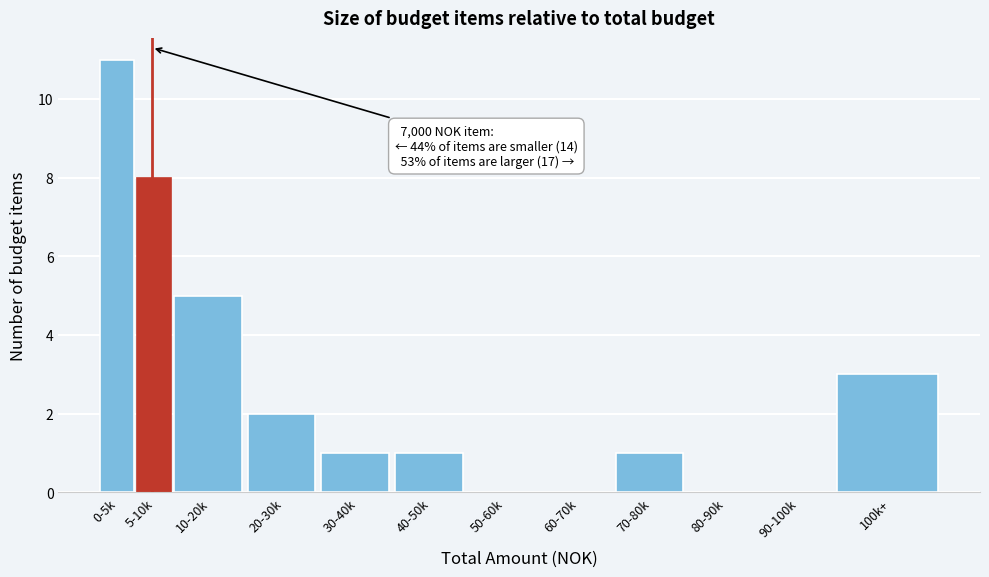

Reading left to right, transcribe all the data shown in this chart.

0-5k=11	5-10k=8	10-20k=5	20-30k=2	30-40k=1	40-50k=1	50-60k=0	60-70k=0	70-80k=1	80-90k=0	90-100k=0	100k+=3